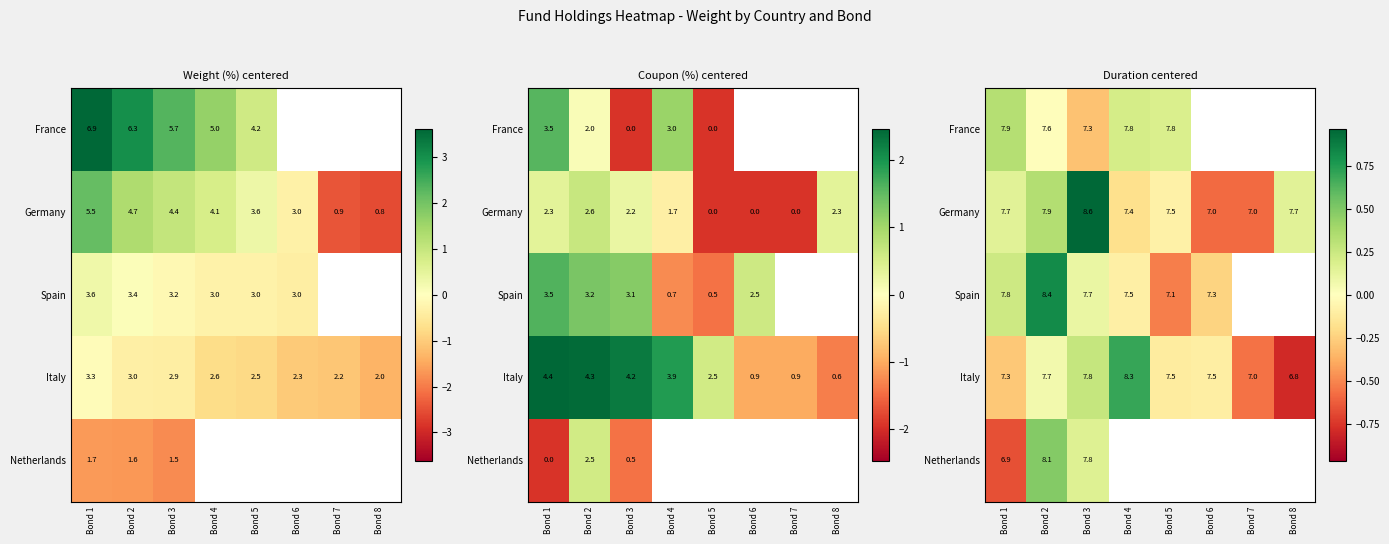

Is the value of France at Bond 4 greater than the value of Netherlands at Bond 6?

No